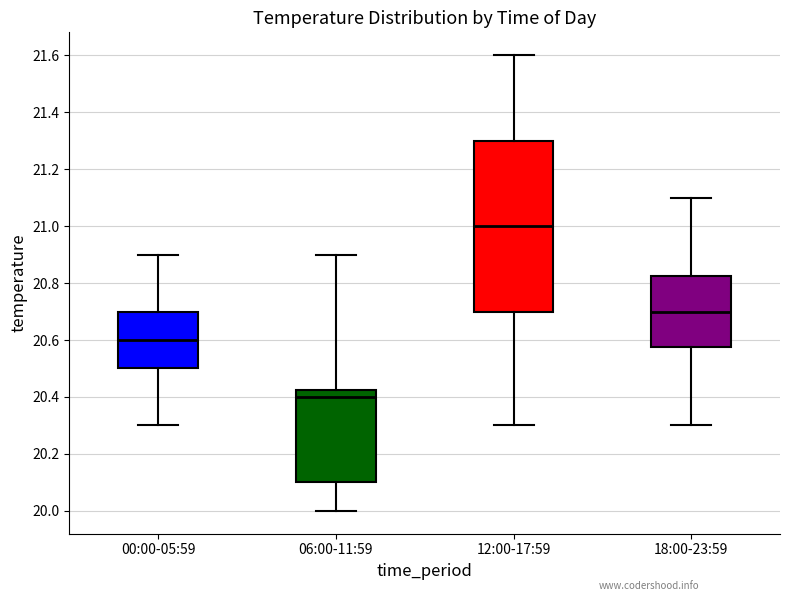

Reading left to right, read every box against the y-axis: the position of its median line, the range the box covers, and the ends of its whiskers. The values are not printed on the chart, so give them approximately, as read against the axis.

00:00-05:59: median 20.60, box 20.50 to 20.70, whiskers 20.30 to 20.90
06:00-11:59: median 20.40, box 20.10 to 20.42, whiskers 20.00 to 20.90
12:00-17:59: median 21.00, box 20.70 to 21.30, whiskers 20.30 to 21.60
18:00-23:59: median 20.70, box 20.58 to 20.82, whiskers 20.30 to 21.10